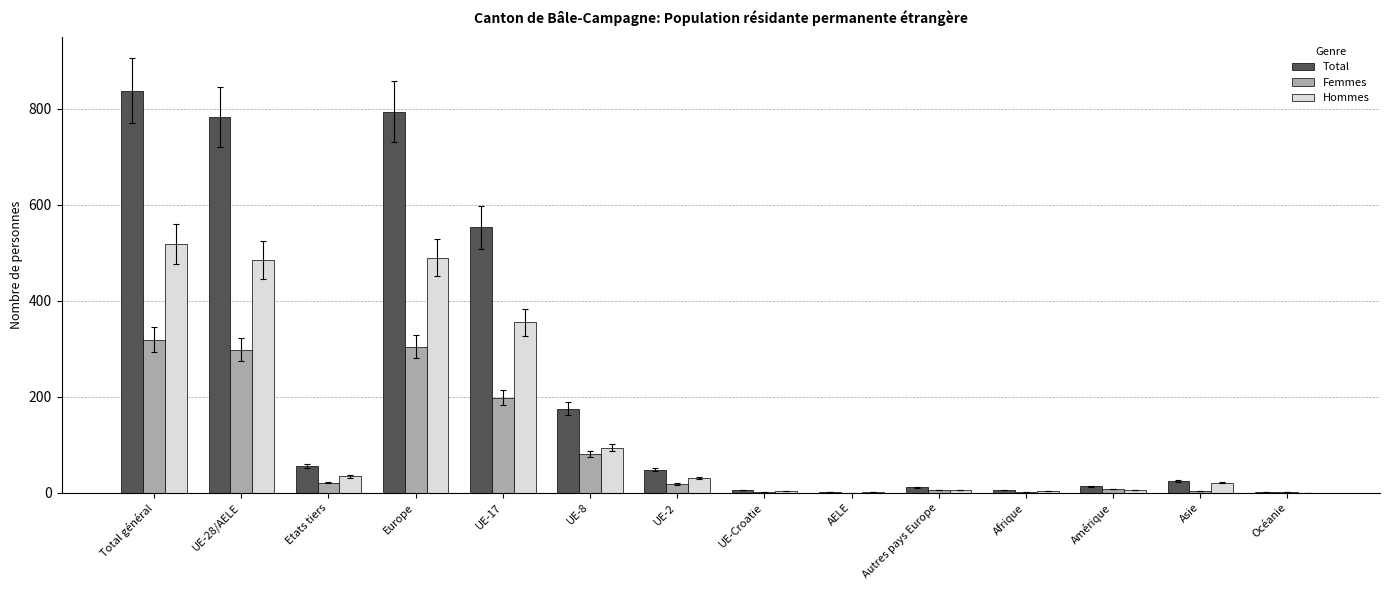

How many distinct data groups are displayed?

3